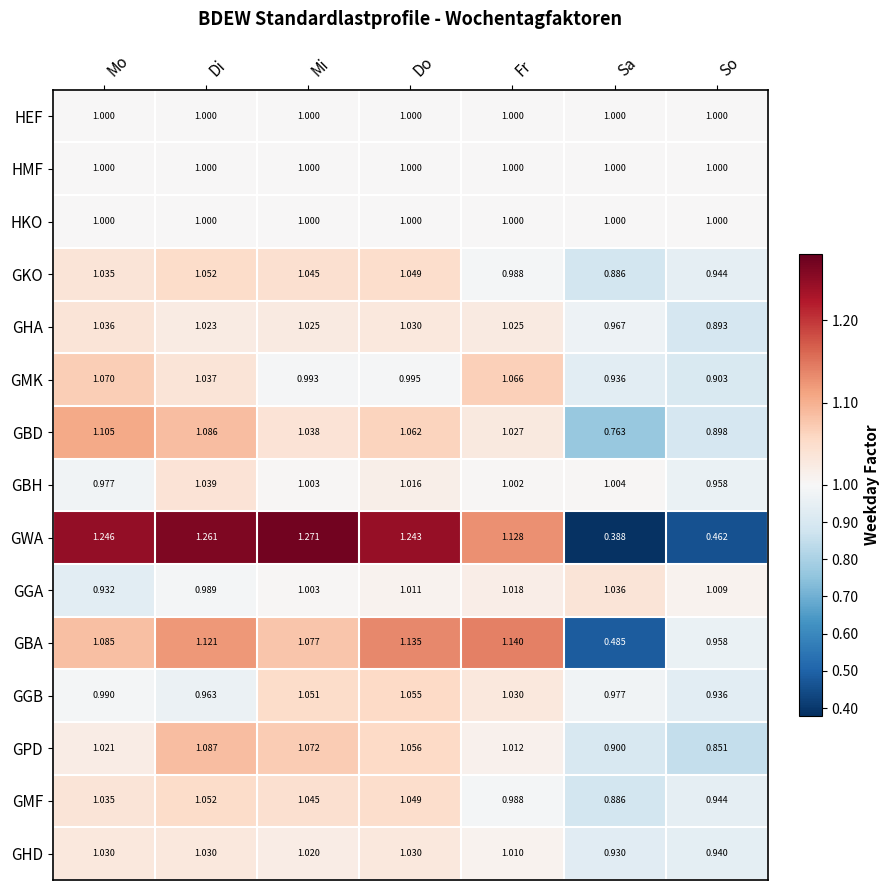

How many distinct data groups are displayed?

15